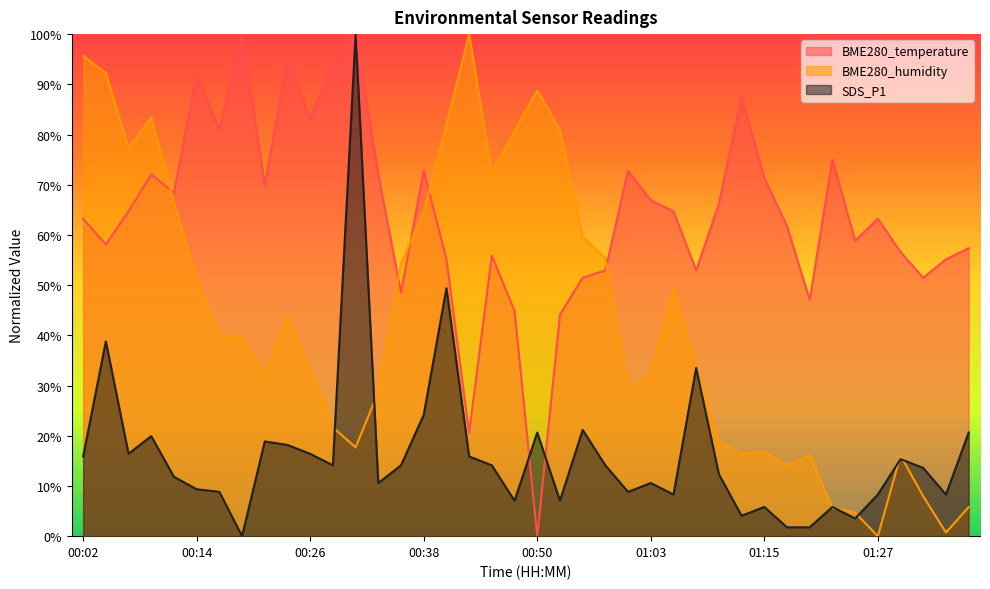

What is the value of the SDS_P1 point at the 32nd from the left?

1.8